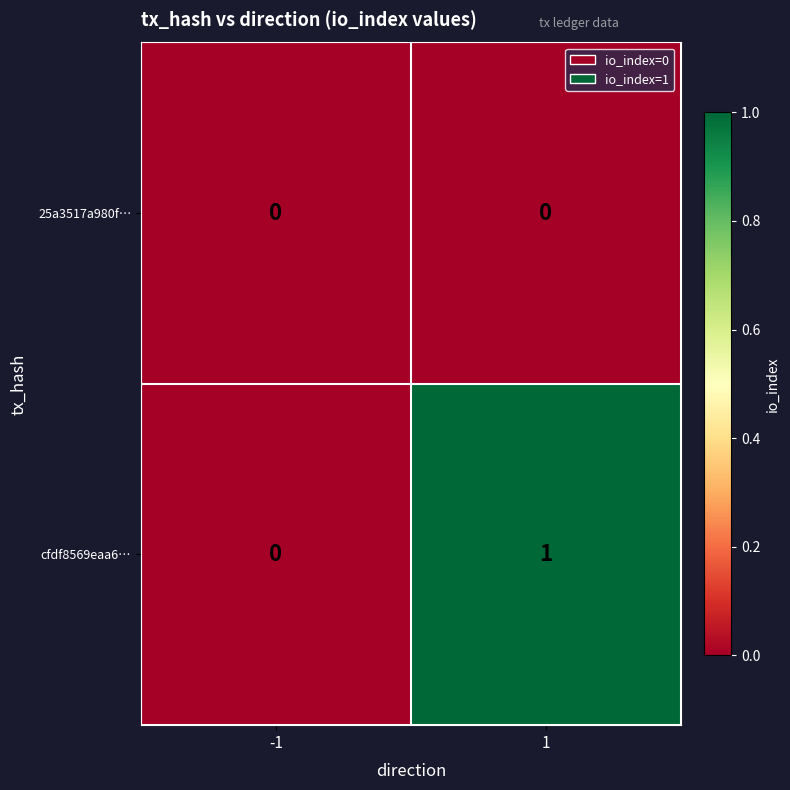

Which series has the widest spread of values?

cfdf8569eaa6…